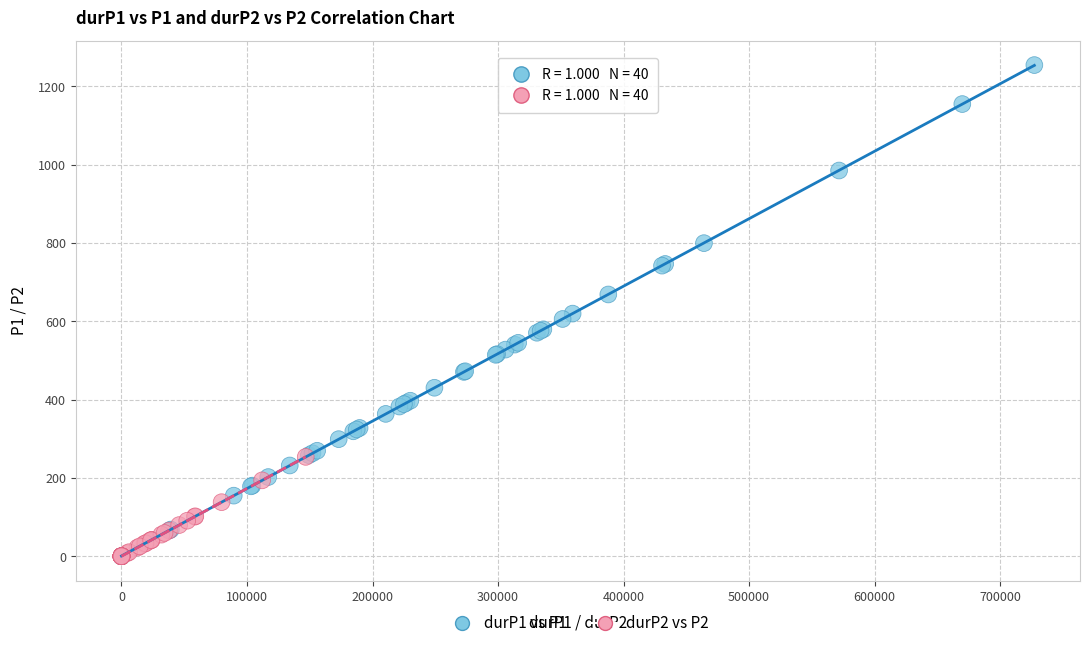

Which series reaches the maximum Y coordinate?

durP1 vs P1